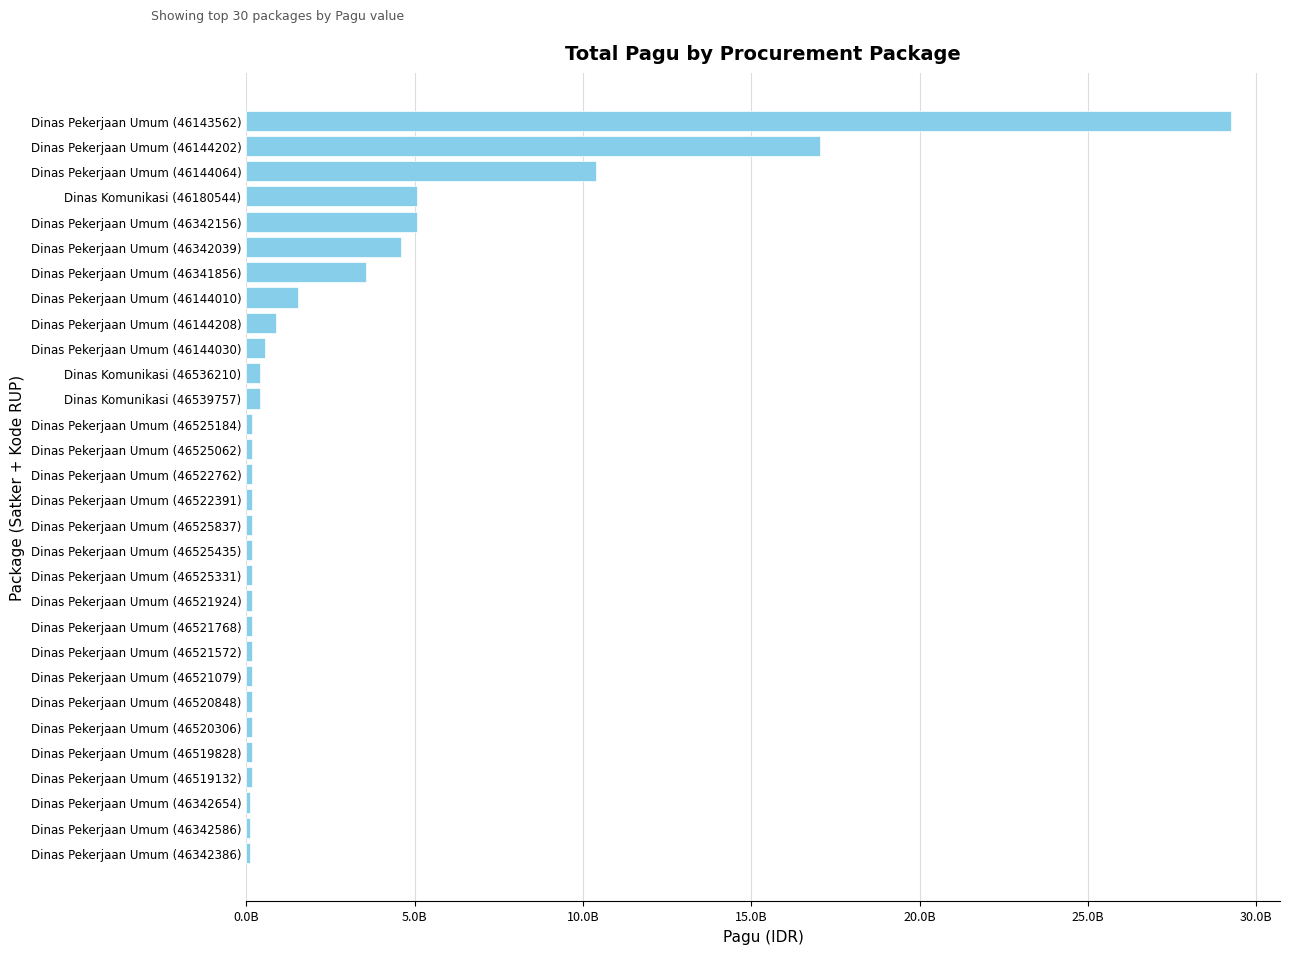

How many bars are there in total?

30